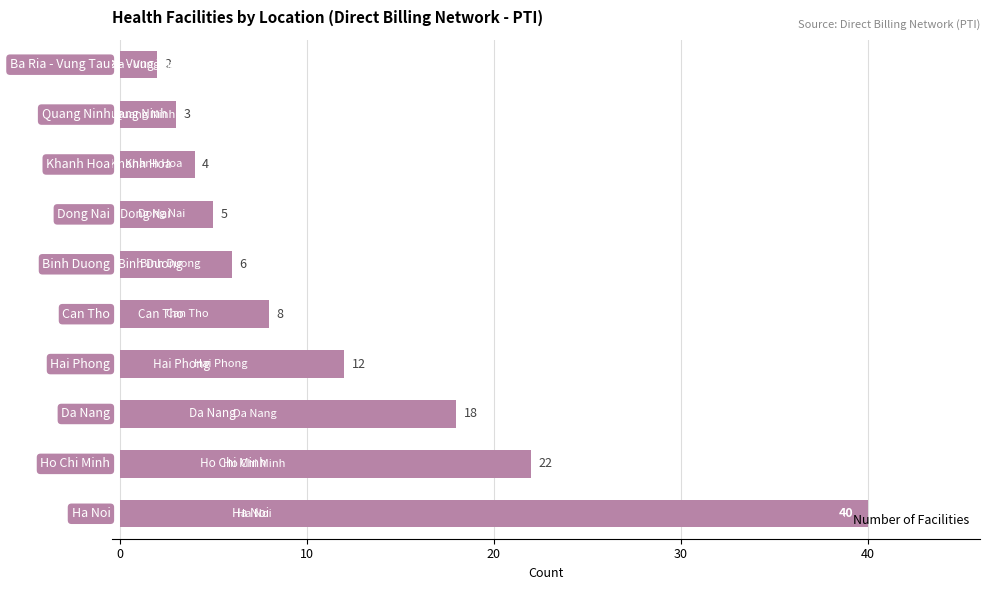

What is the difference between the maximum and second lowest values?

37